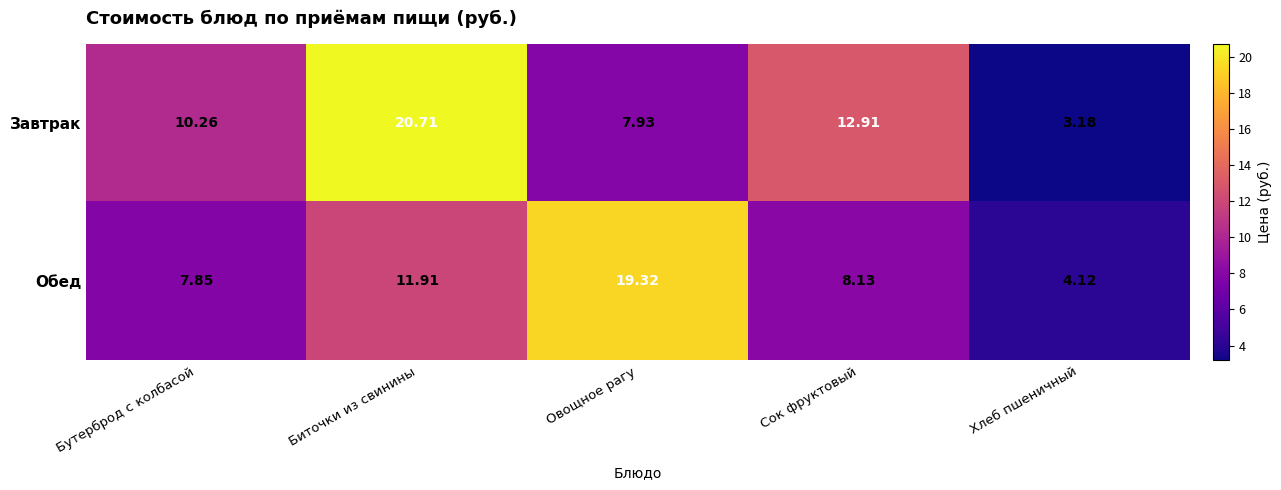

At which label does Обед first exceed 8?

Биточки из свинины